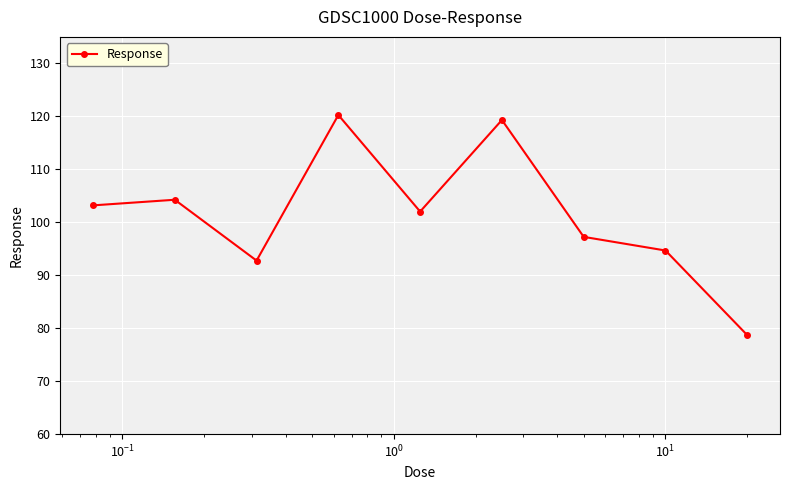

What is the smallest value displayed?

78.7